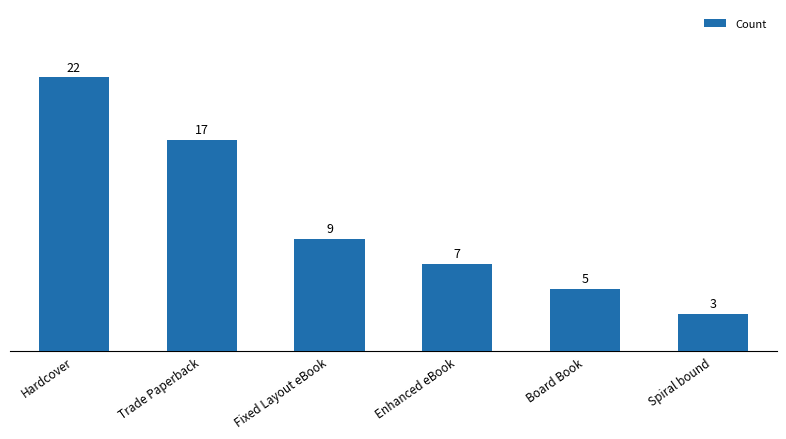

What is the sum of the values at Fixed Layout eBook and Trade Paperback?

26